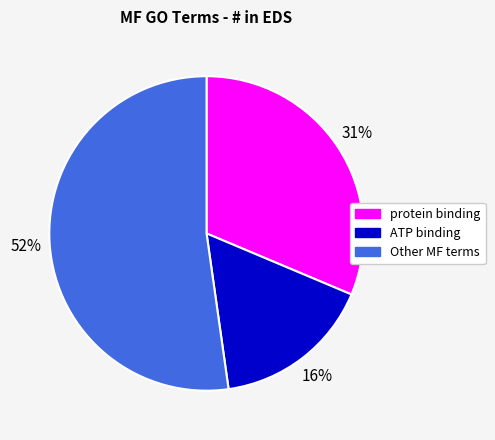

Does any single category account for the majority?

Yes